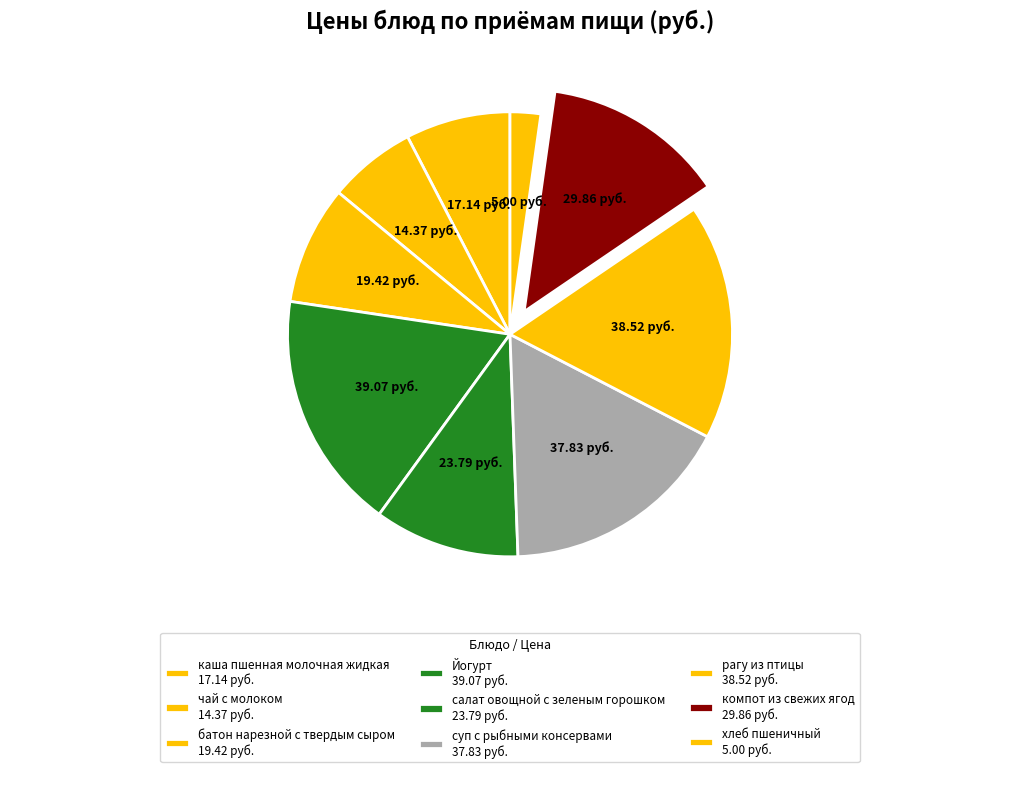

To the nearest percent, what is the difference between the Йогурт and компот из свежих ягод slice percentages?

4%